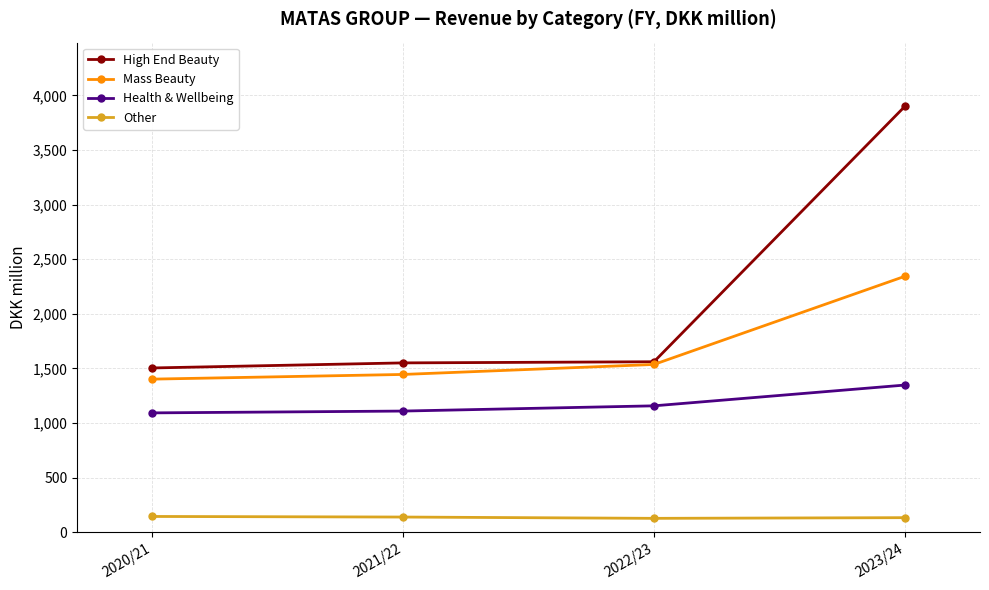

At which category is the sum across all series the highest?

2023/24